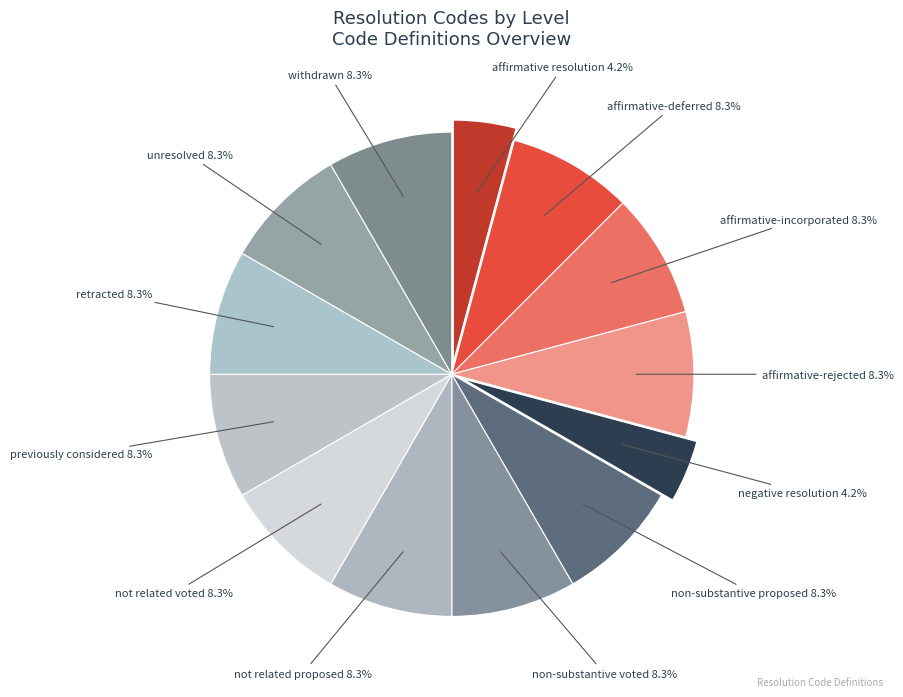

Does affirmative-rejected account for over 50% of the chart?

No